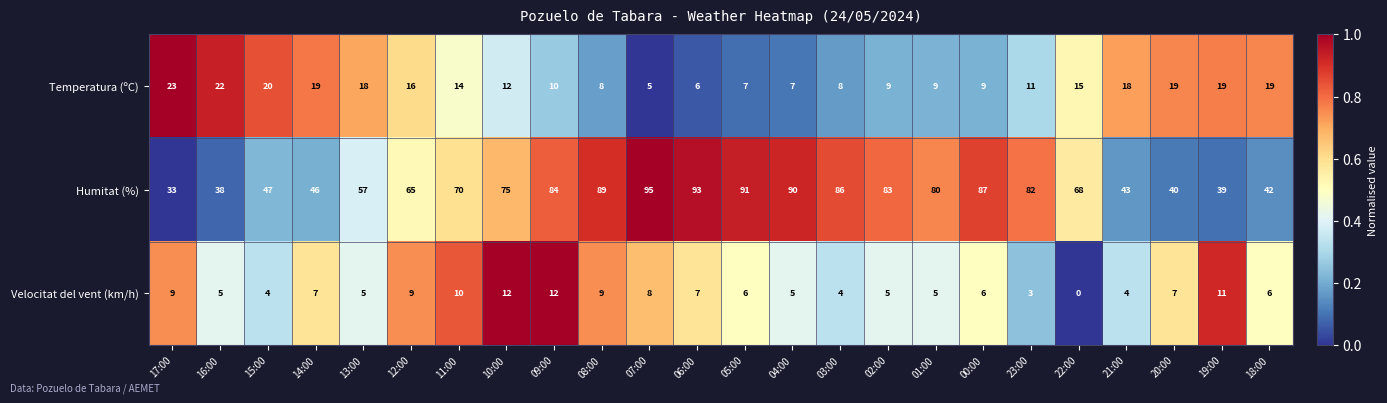

What is the spread (max minus min) of values at 07:00?

90